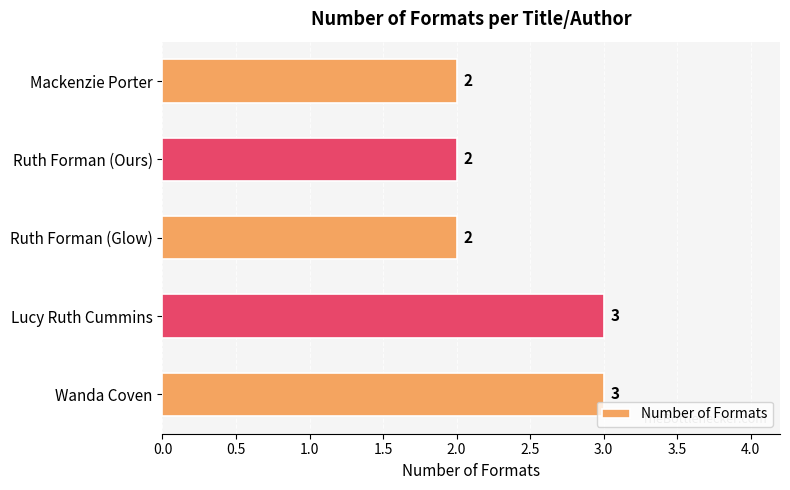

Are the bars horizontal?

Yes